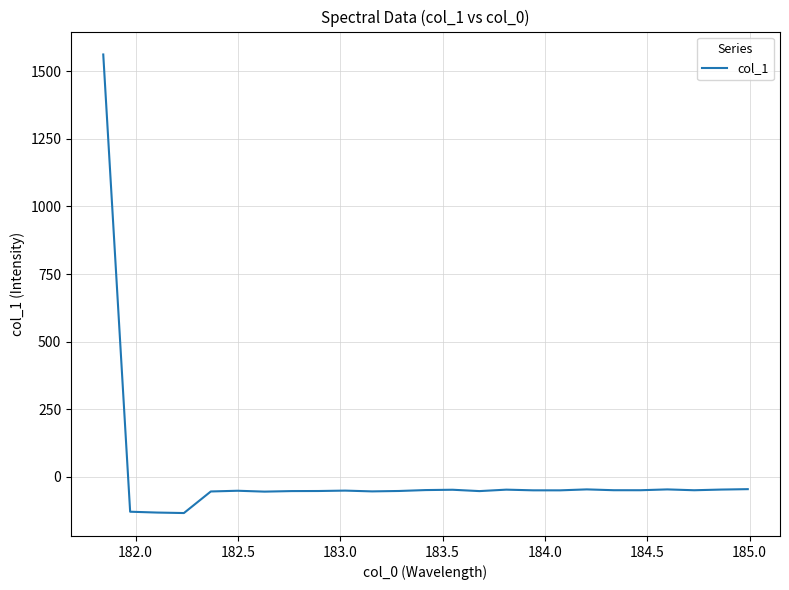

What is the greatest value displayed?

1561.9